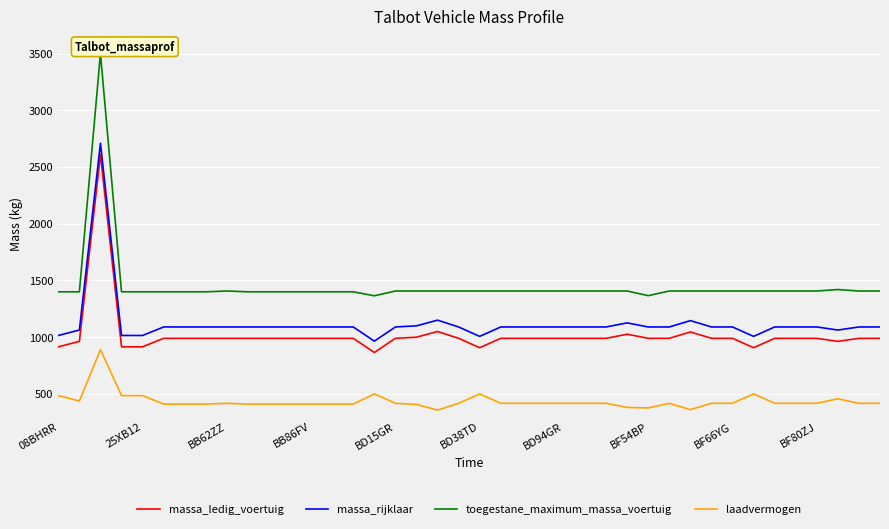

True or false: toegestane_maximum_massa_voertuig and massa_rijklaar intersect in this chart.

False